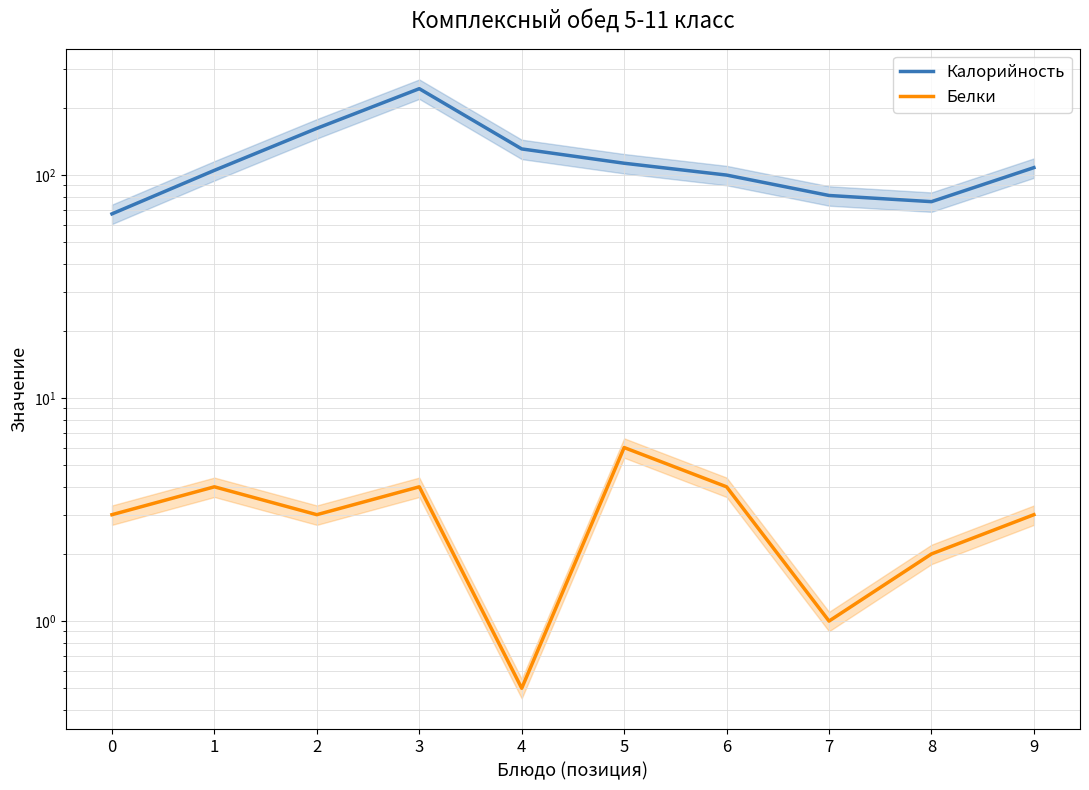

What is the average value of the Белки series?

3.0